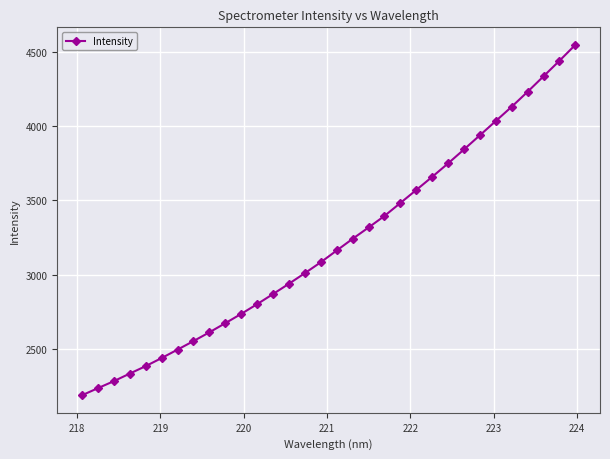

What is the value of the 29th point from the left?

4230.2